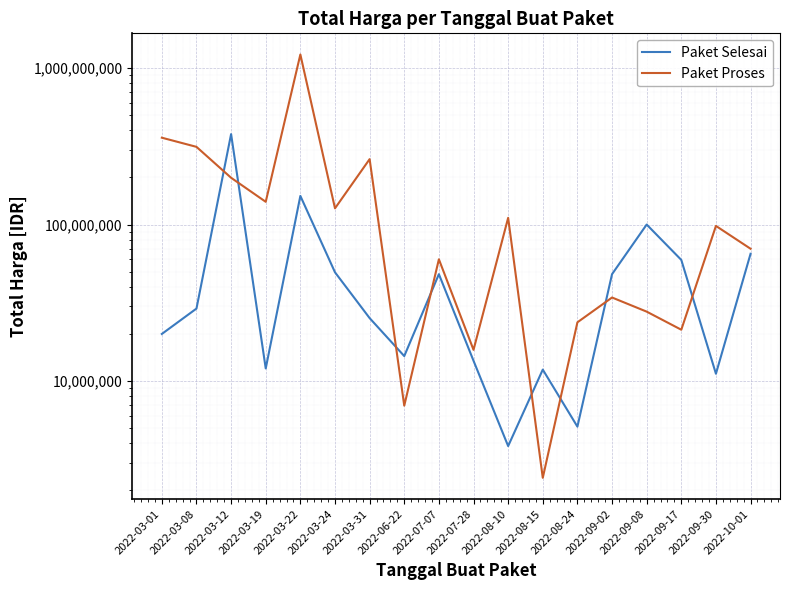

What is the sum of all Paket Selesai values?

1047495000